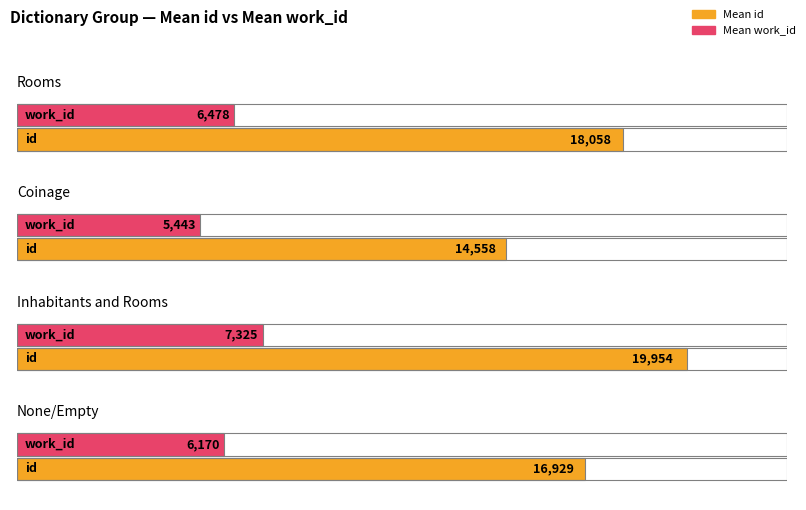

Is the value of id at Rooms greater than the value of work_id at None_3?

Yes